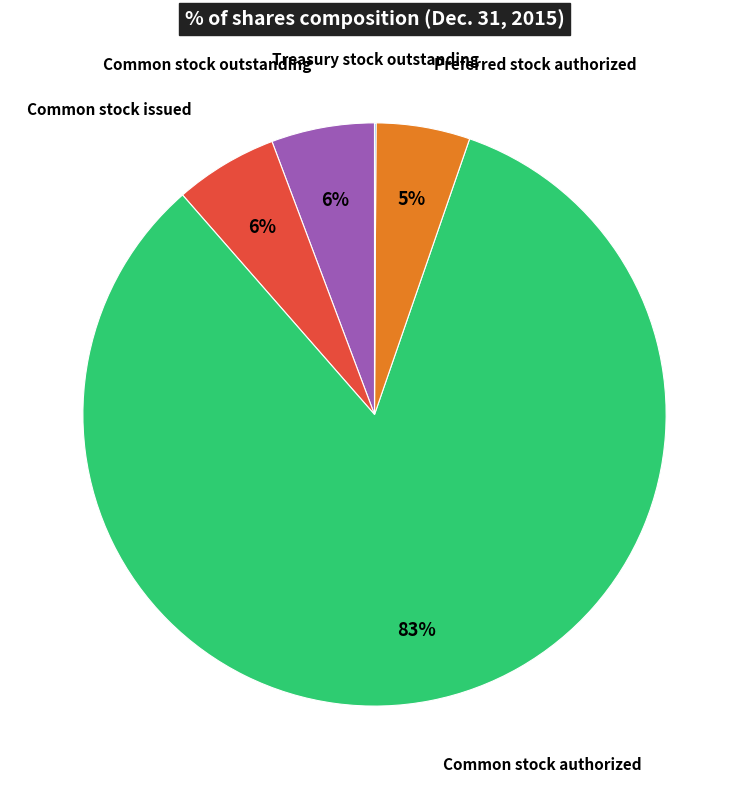

To the nearest percent, what is the average slice percentage?

20%